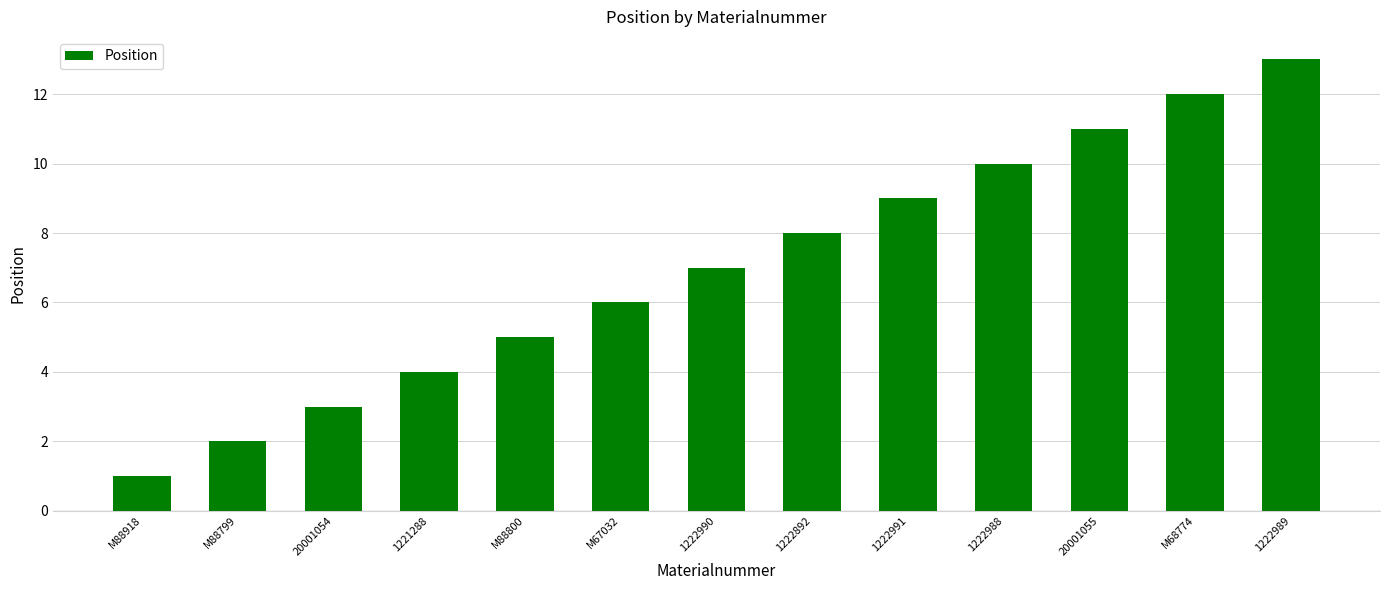

Rank the categories by value from highest to lowest.

1222989, M68774, 20001055, 1222988, 1222991, 1222892, 1222990, M67032, M88800, 1221288, 20001054, M88799, M88918